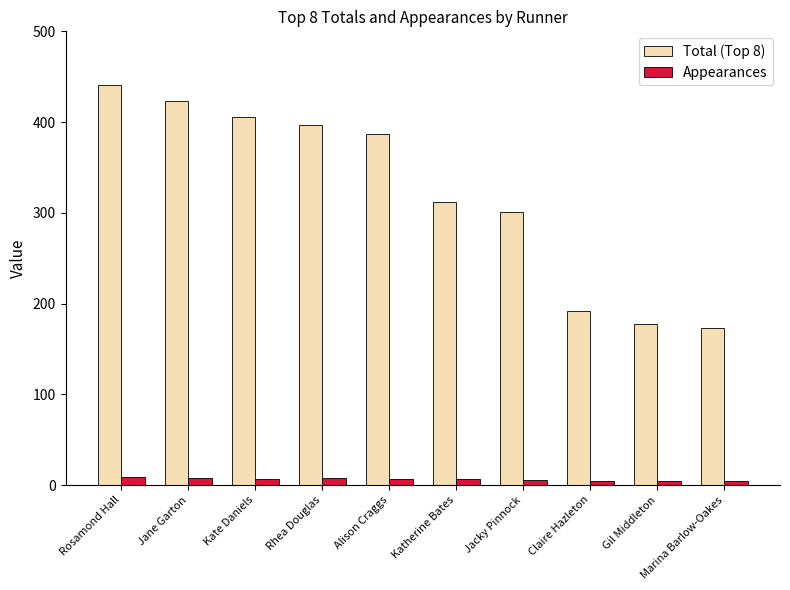

What is the value of the Total (Top 8) bar at the 5th from the left?

387